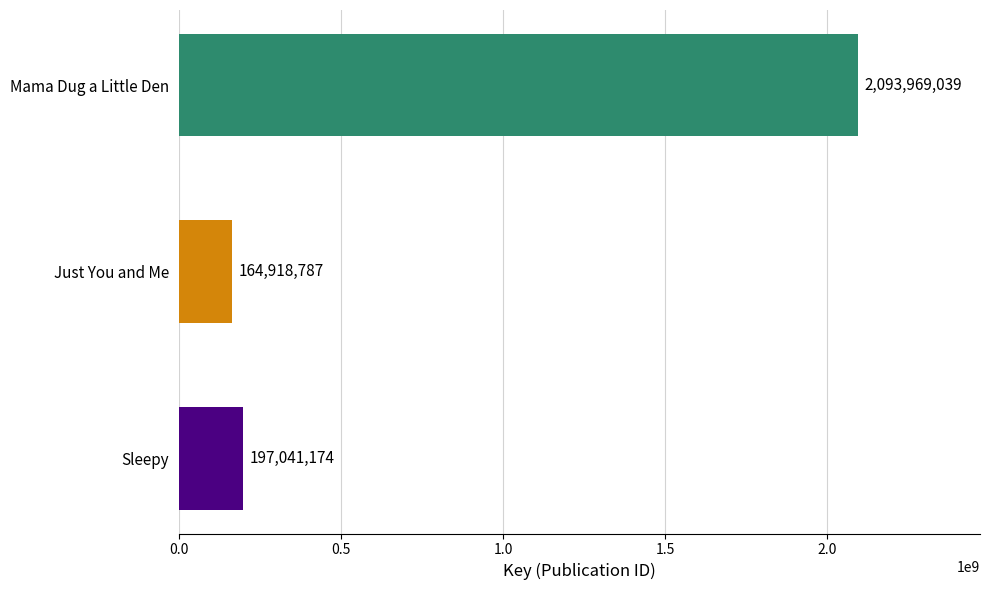

Reading bottom to top, what are all the values shown in this chart?

Sleepy=197041174	Just You and Me=164918787	Mama Dug a Little Den=2093969039